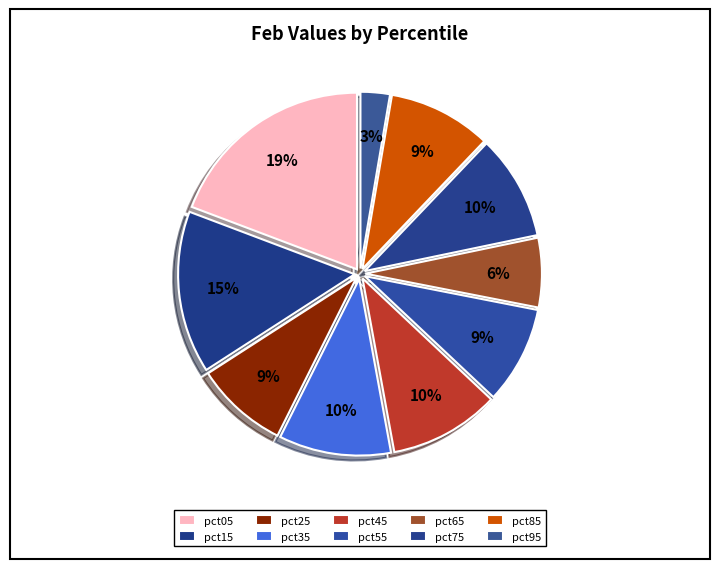

Which category has the biggest portion of the pie?

pct05